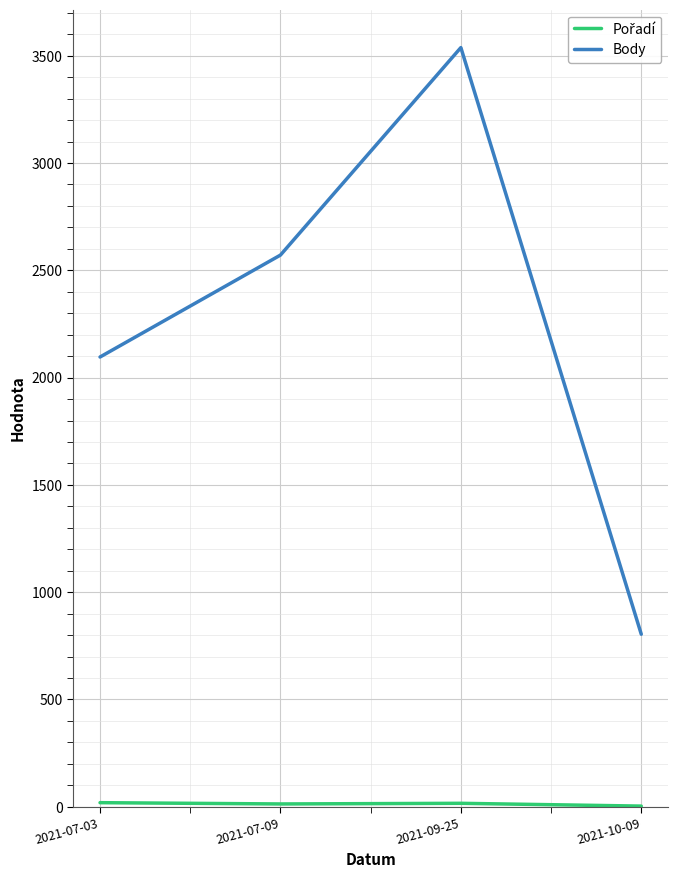

Rank the categories by Body value from lowest to highest.

2021-10-09, 2021-07-03, 2021-07-09, 2021-09-25